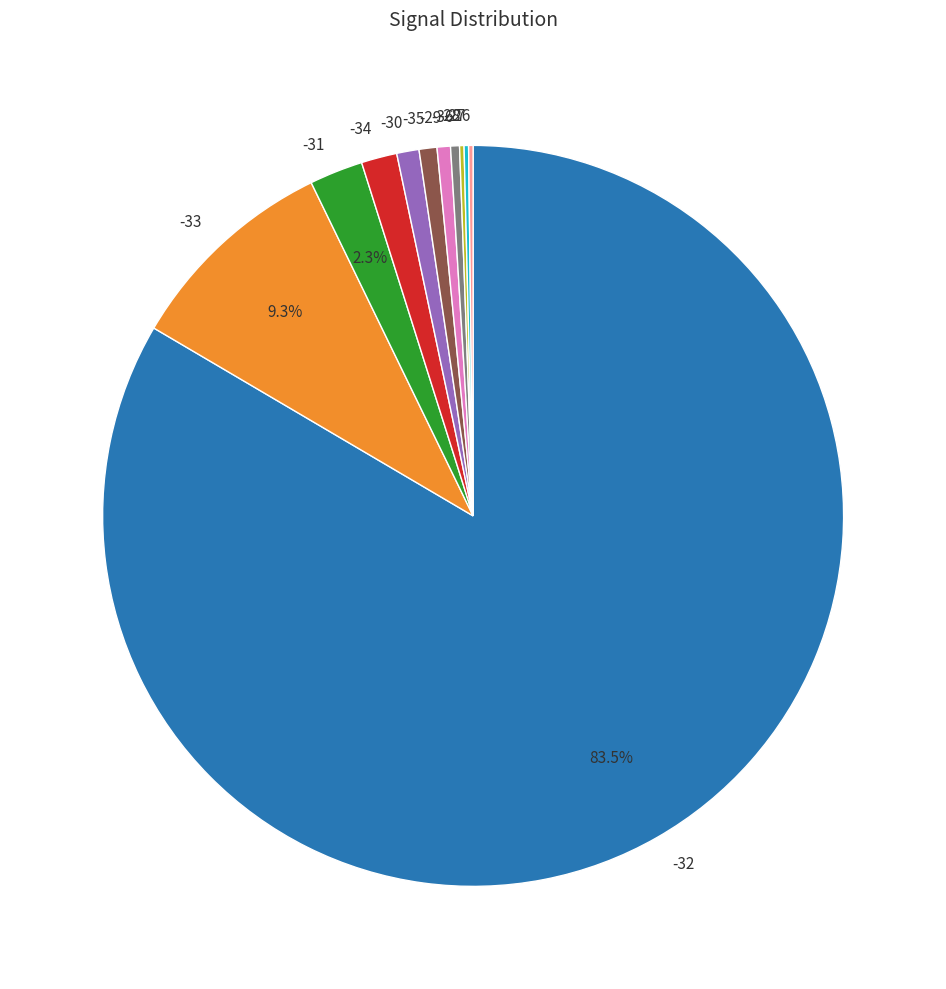

What portion of the pie excludes -31?

97.7%